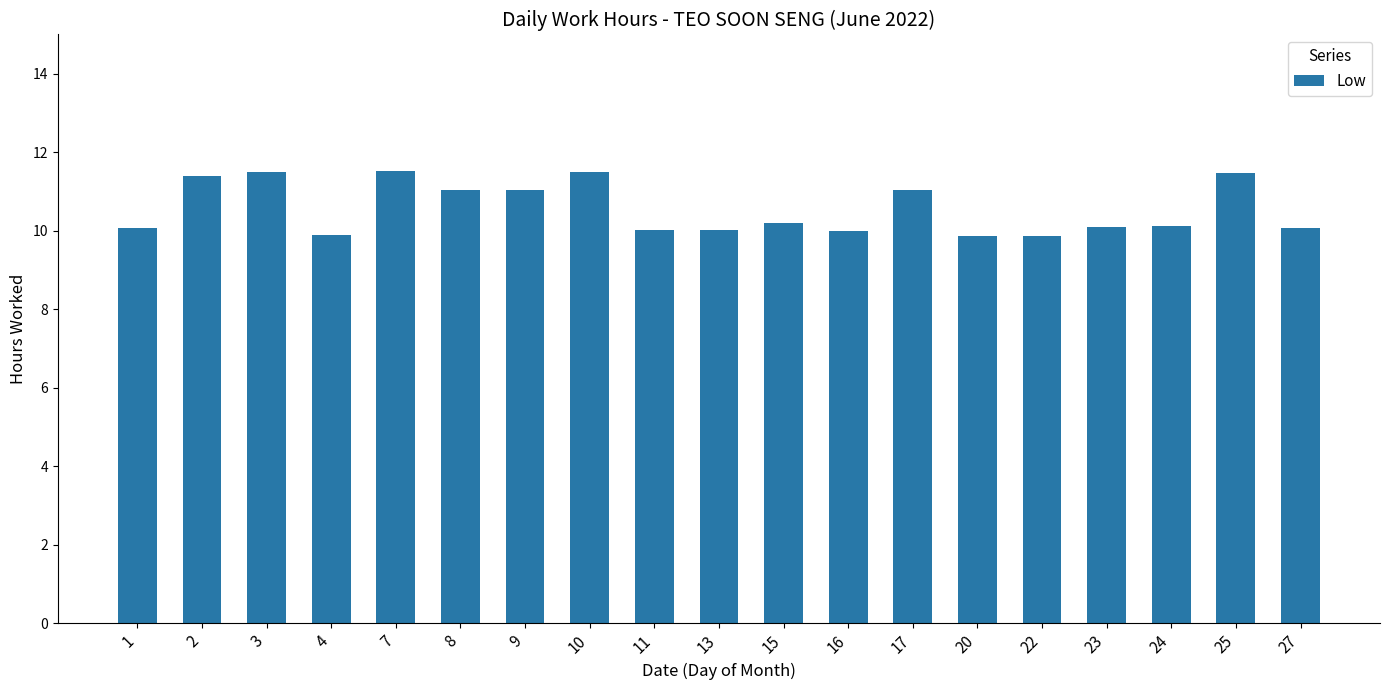

True or false: the data shows 10.1 at 27.

True